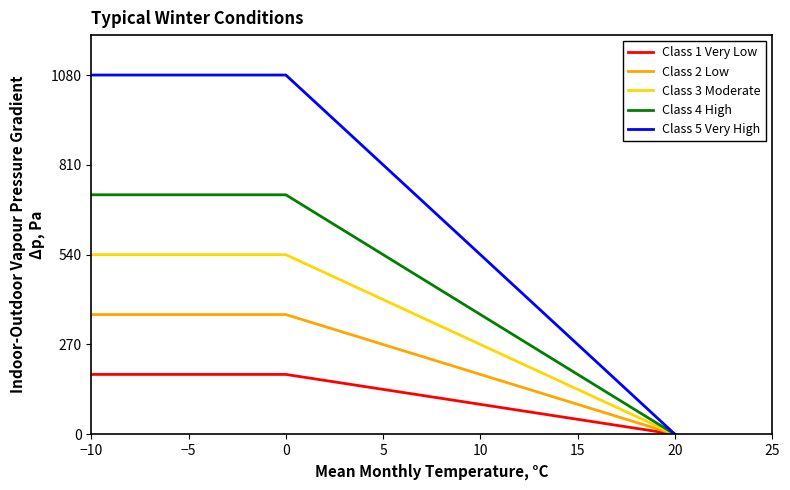

Which series has the largest total across all categories?

Class 5 Very High